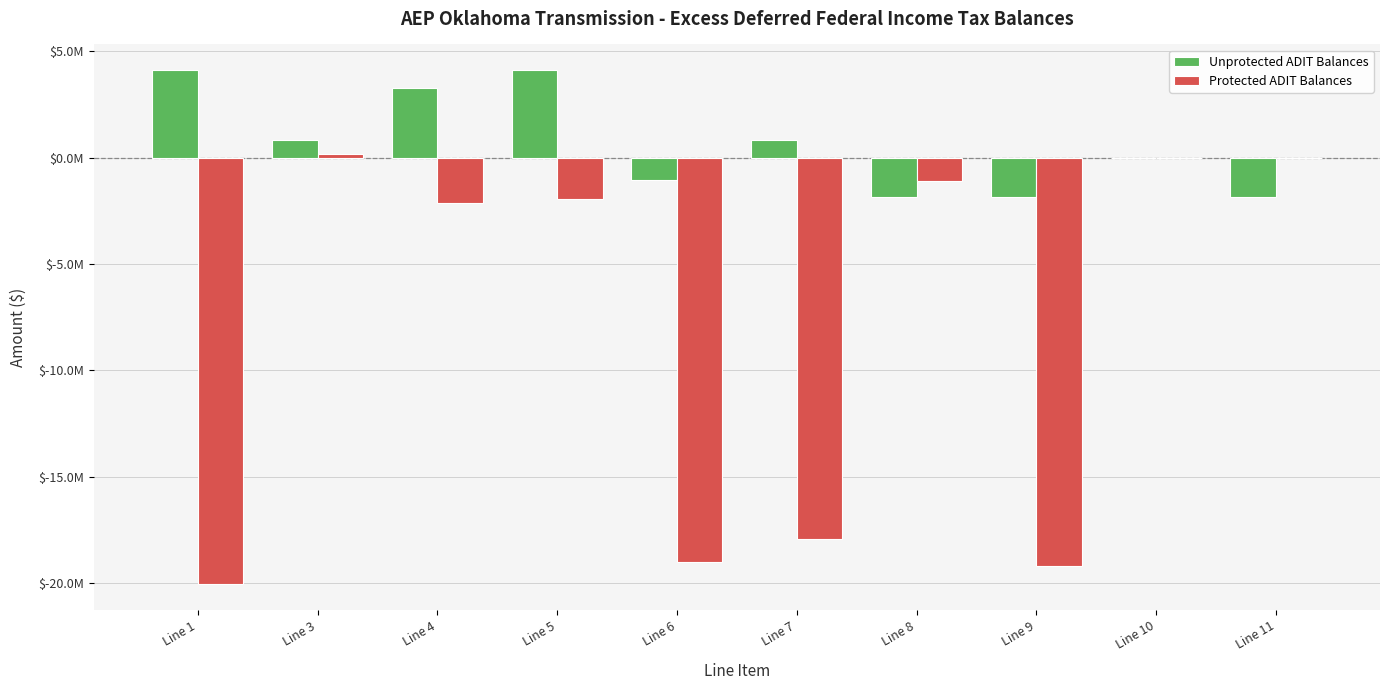

Are the bars grouped side by side (vs. stacked)?

Yes